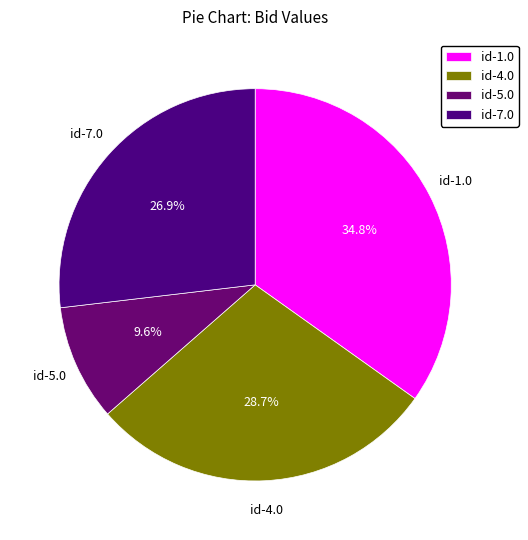

Rank the categories by value from highest to lowest.

id-1.0, id-4.0, id-7.0, id-5.0